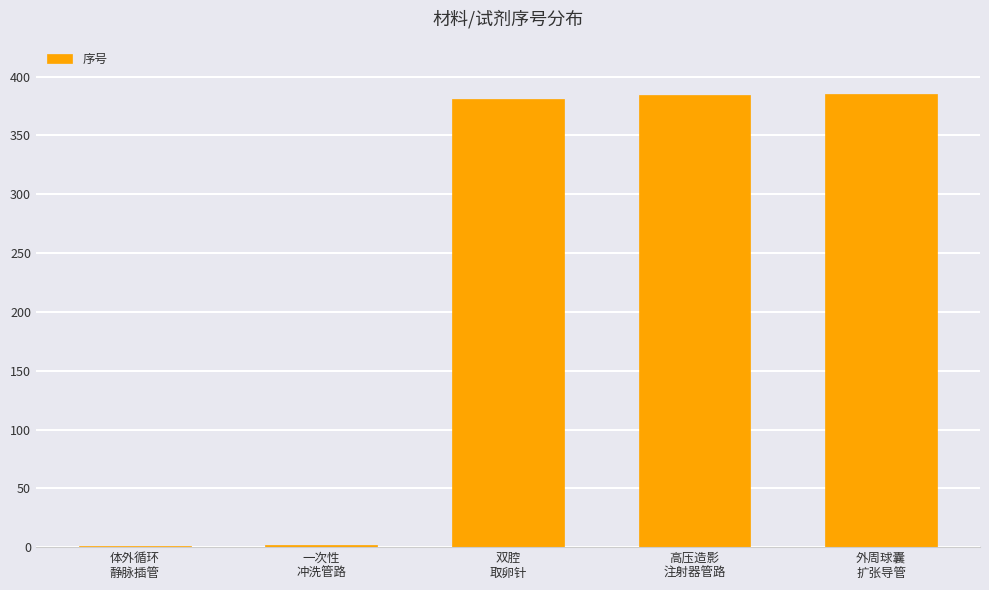

What is the sum of all values?

1153